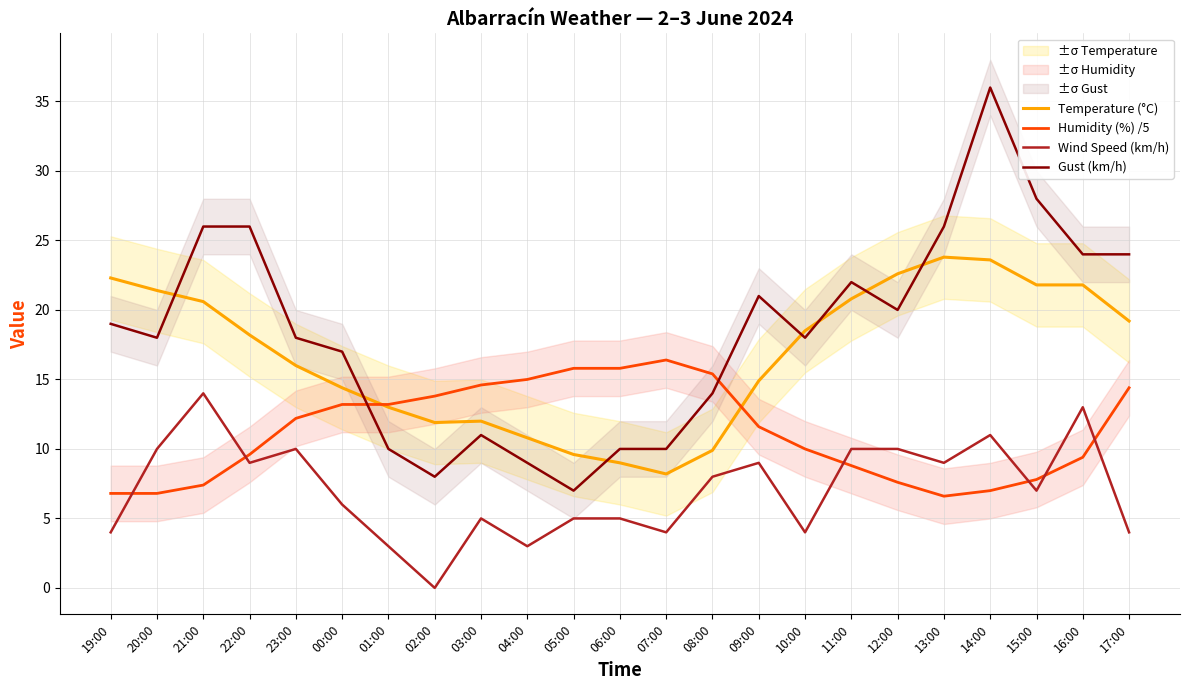

Is this an area chart (filled region under the line)?

No